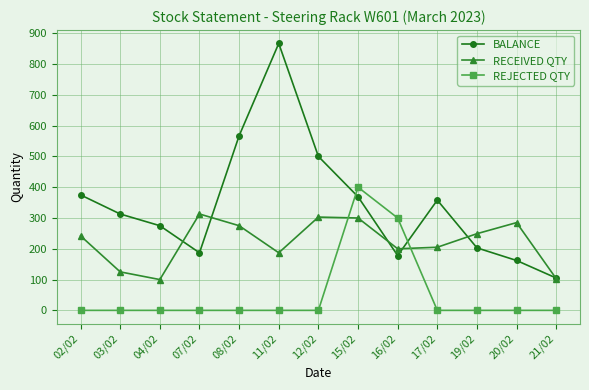

Which series ends up on top after the final intersection of RECEIVED QTY and REJECTED QTY?

RECEIVED QTY